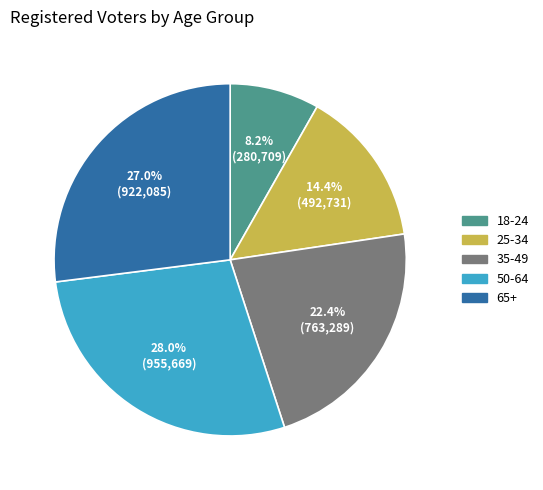

The 50-64 slice represents 18% of the pie. True or false?

False